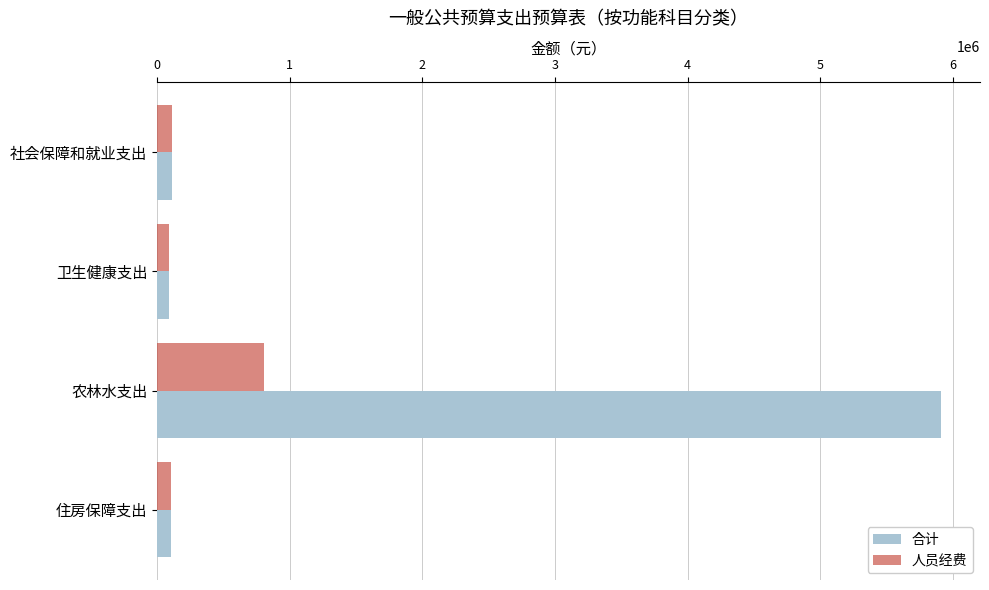

True or false: 人员经费 has a value of 166023 at 农林水支出.

False